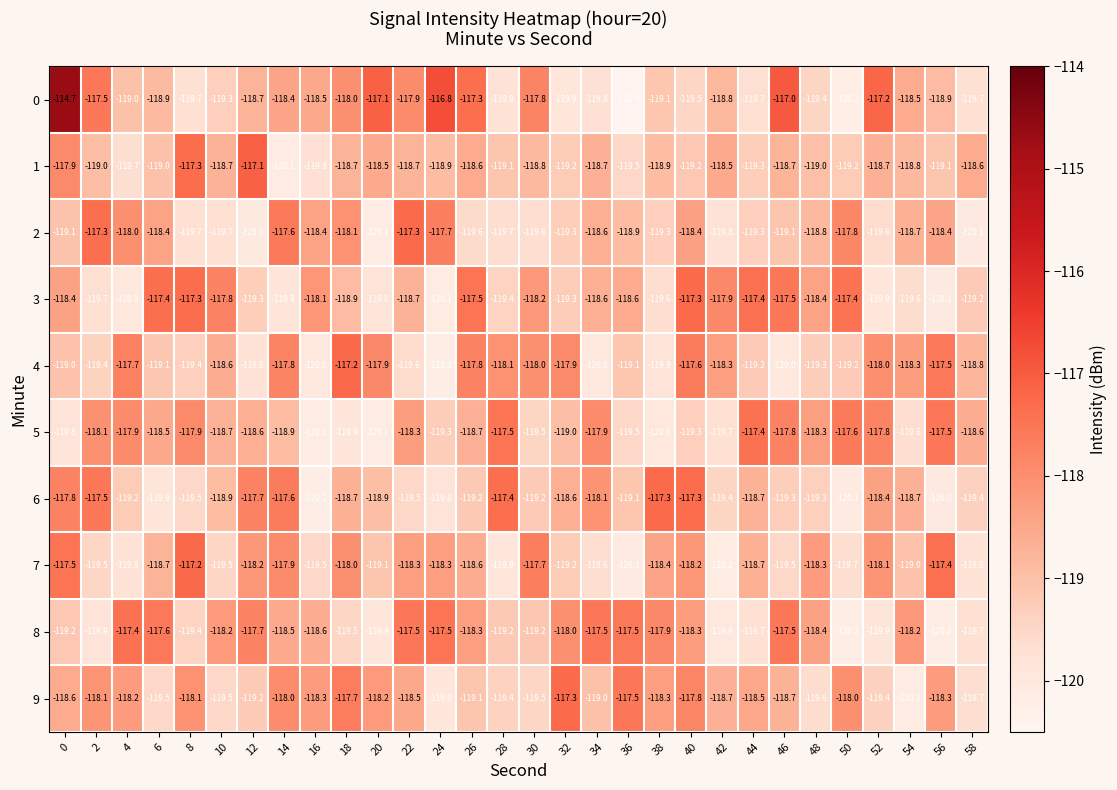

True or false: 2 has a value of -119.6 at 30.

True